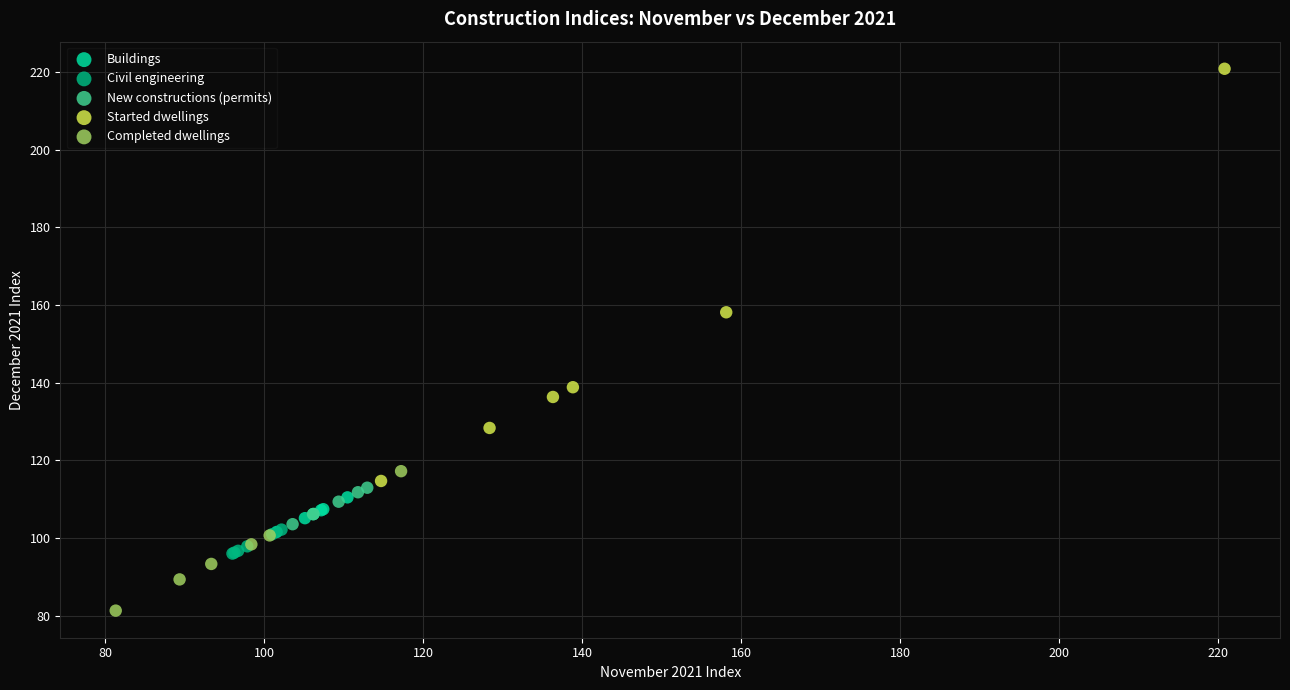

Which series contains the lowest Y value?

Completed dwellings